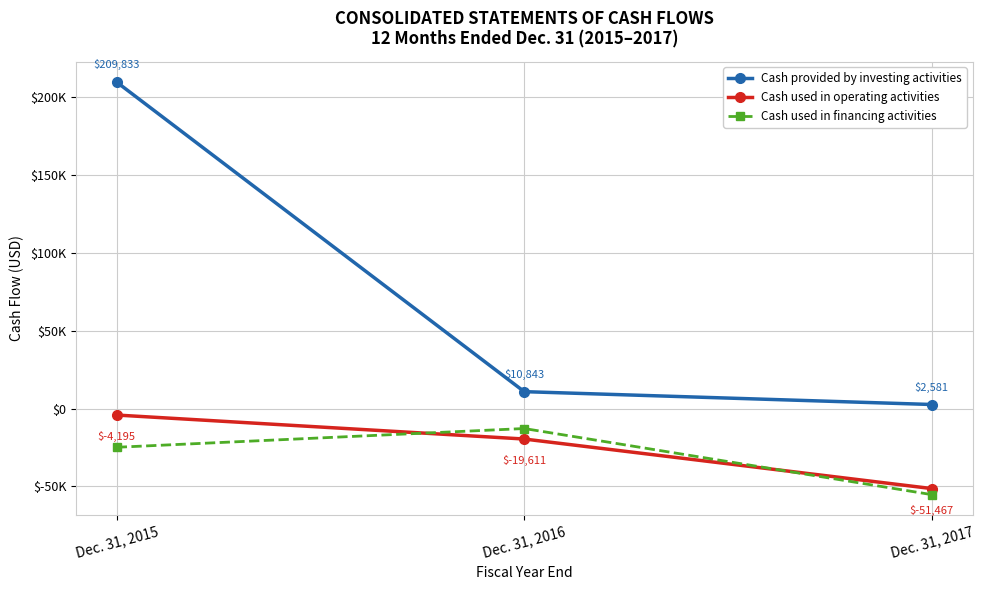

Rank the categories by Cash used in financing activities value from lowest to highest.

Dec. 31, 2017, Dec. 31, 2015, Dec. 31, 2016